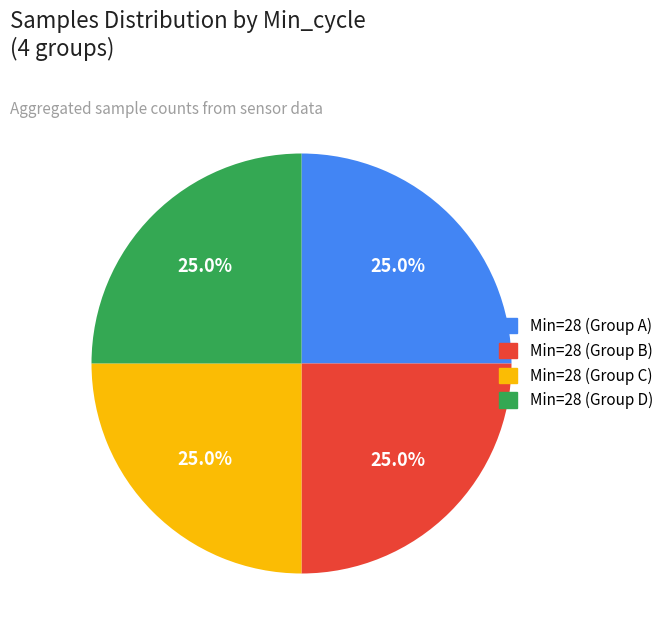

How many slices are in this pie chart?

4